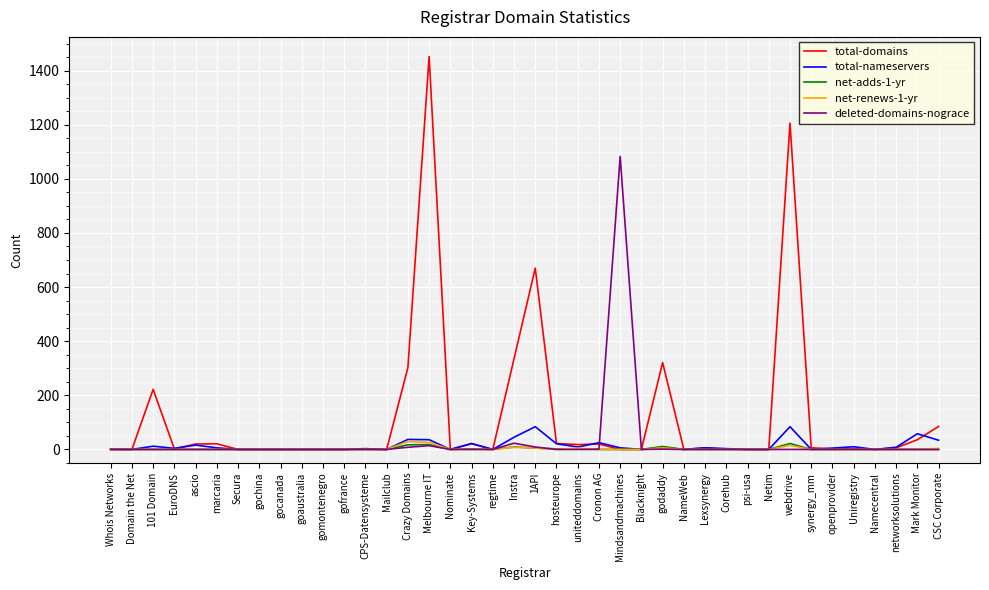

Which series has the largest total across all categories?

total-domains